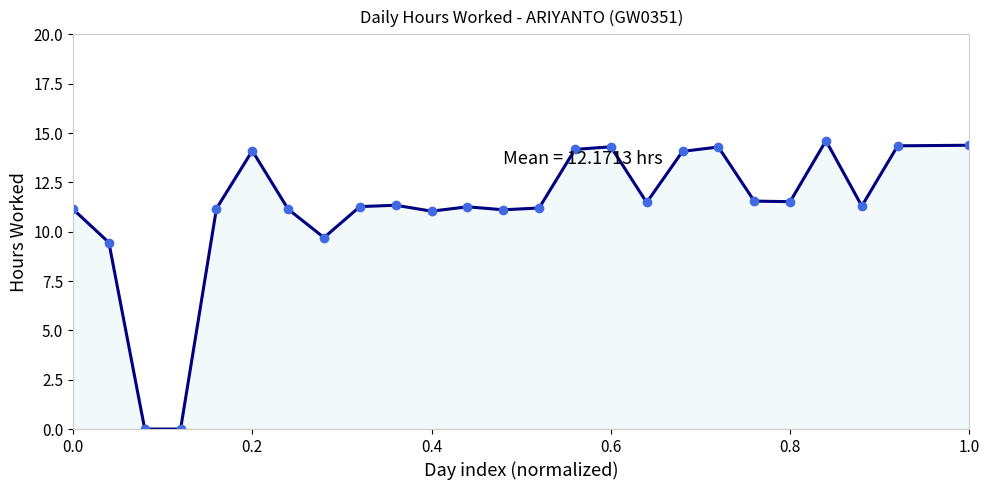

What is the value of the 16th point from the left?

14.3